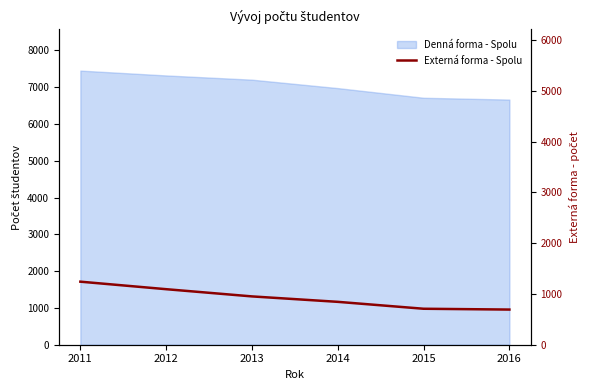

Reading left to right, what are all the values shown in this chart?

1241	1093	951	844	708	692